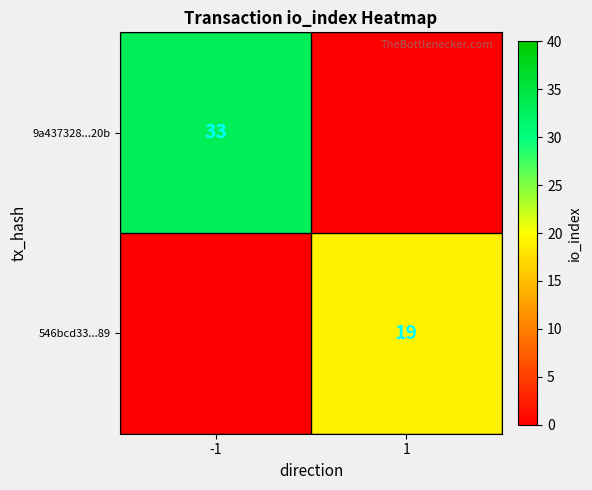

True or false: 9a437328...20b has a value of 12 at -1.

False